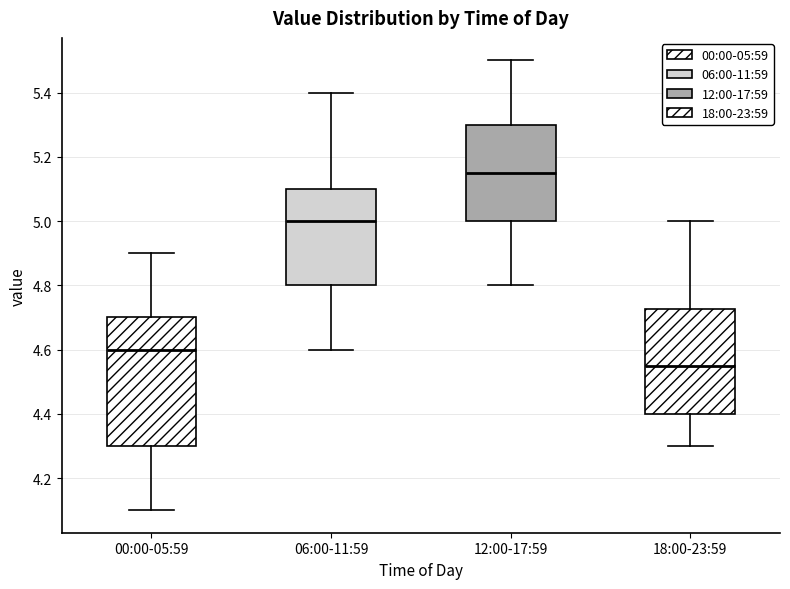

Where is the lower edge of the box for 06:00-11:59 on the y-axis? The values are not printed on the chart, so give them approximately, as read against the axis.

4.80